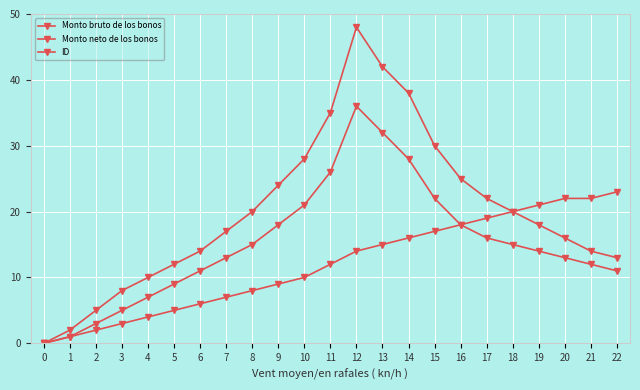

How many values in ID are above zero?

22